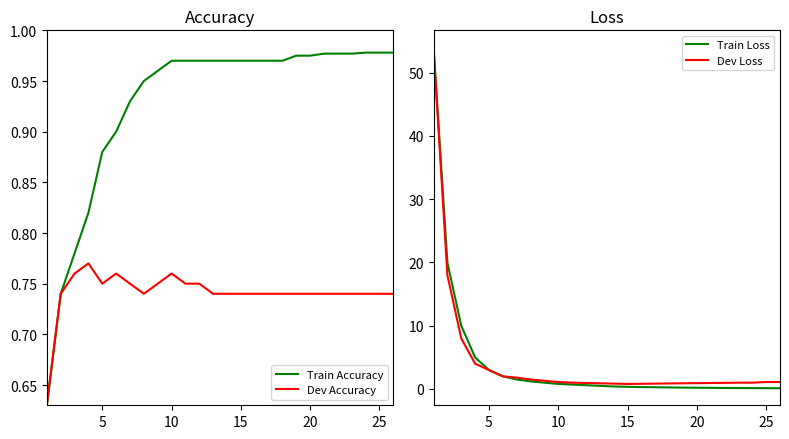

The Dev Accuracy series shows 1.0 at 10. True or false?

False